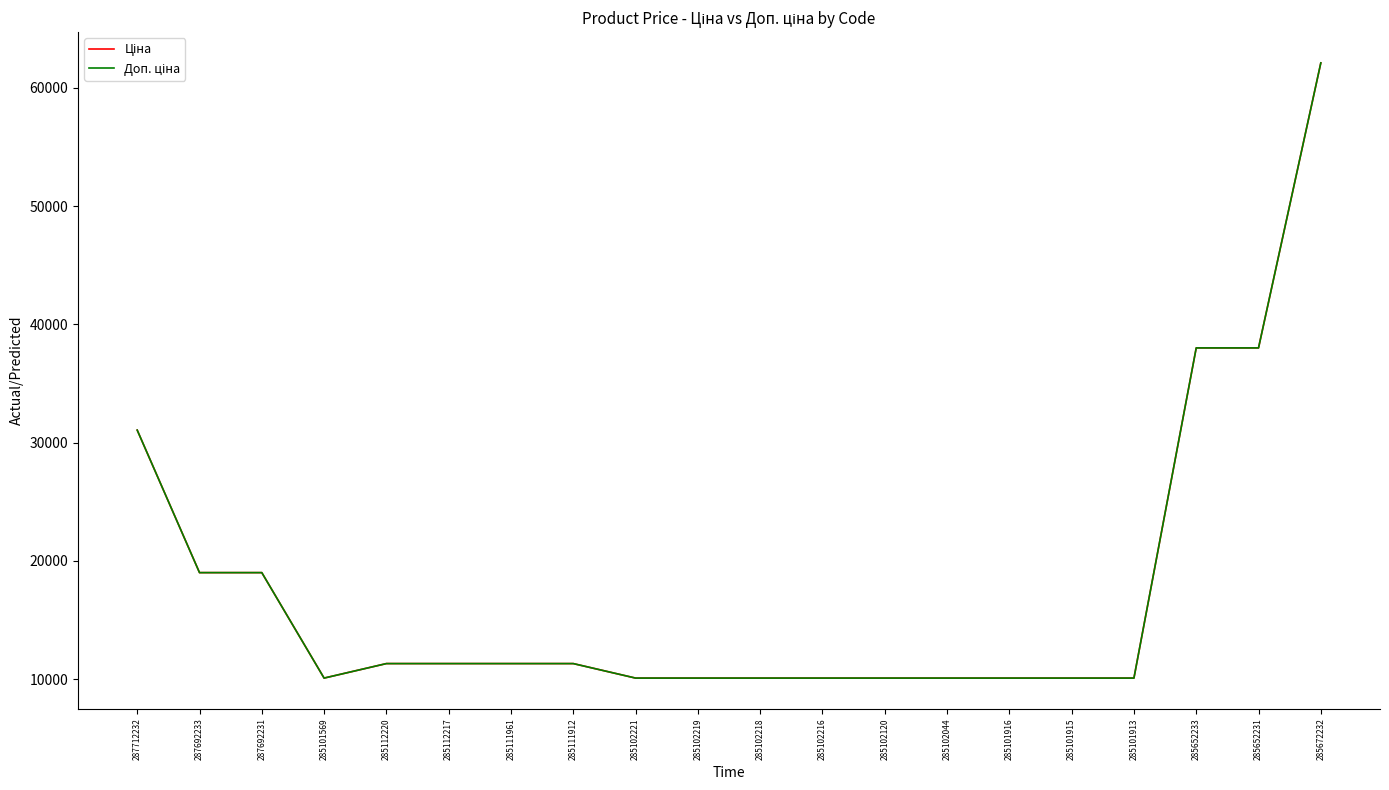

Reading left to right, extract all data points from this chart.

Ціна: 31058.4	19005.7	19005.7	10085.8	11312.5	11312.5	11312.5	11312.5	10085.8	10085.8	10085.8	10085.8	10085.8	10085.8	10085.8	10085.8	10085.8	38011.3	38011.3	62116.9
Доп. ціна: 31058.4	19005.7	19005.7	10085.8	11312.5	11312.5	11312.5	11312.5	10085.8	10085.8	10085.8	10085.8	10085.8	10085.8	10085.8	10085.8	10085.8	38011.3	38011.3	62116.9